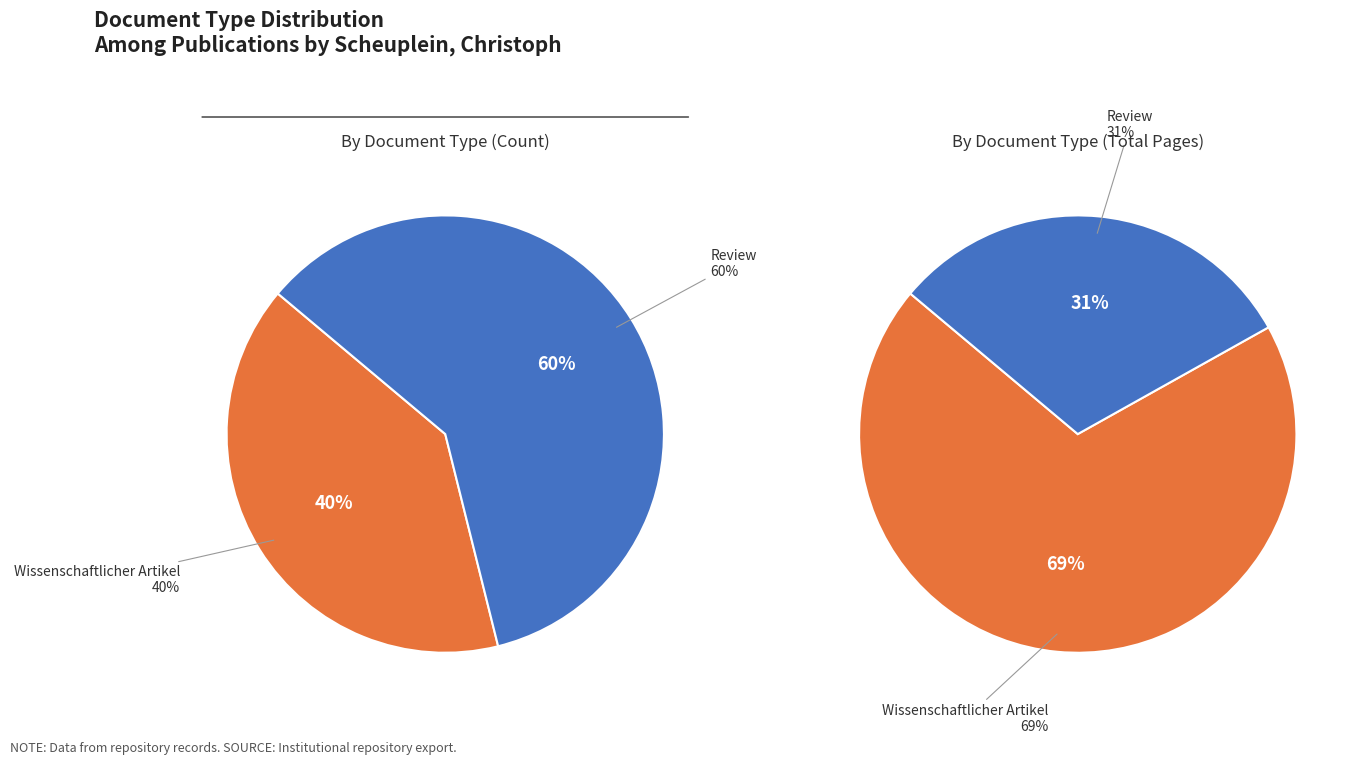

To the nearest percent, what portion does Wissenschaftlicher Artikel represent?

40%